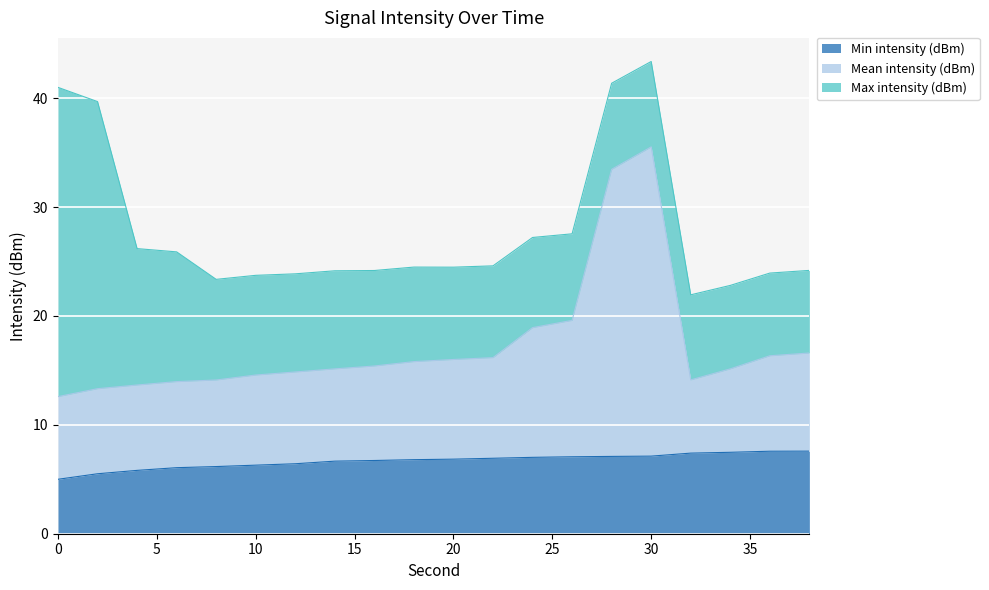

True or false: Min intensity (dBm) and Mean intensity (dBm) cross at least once.

False